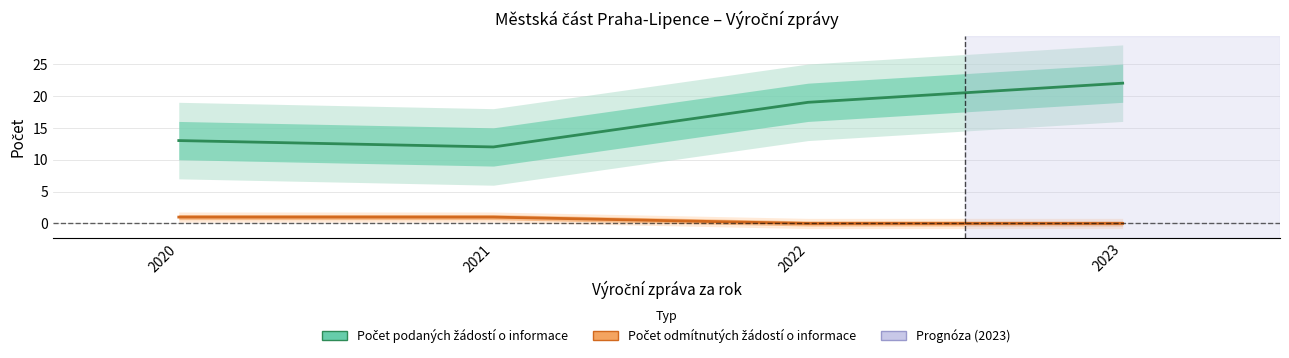

How many categories are shown in the chart?

4